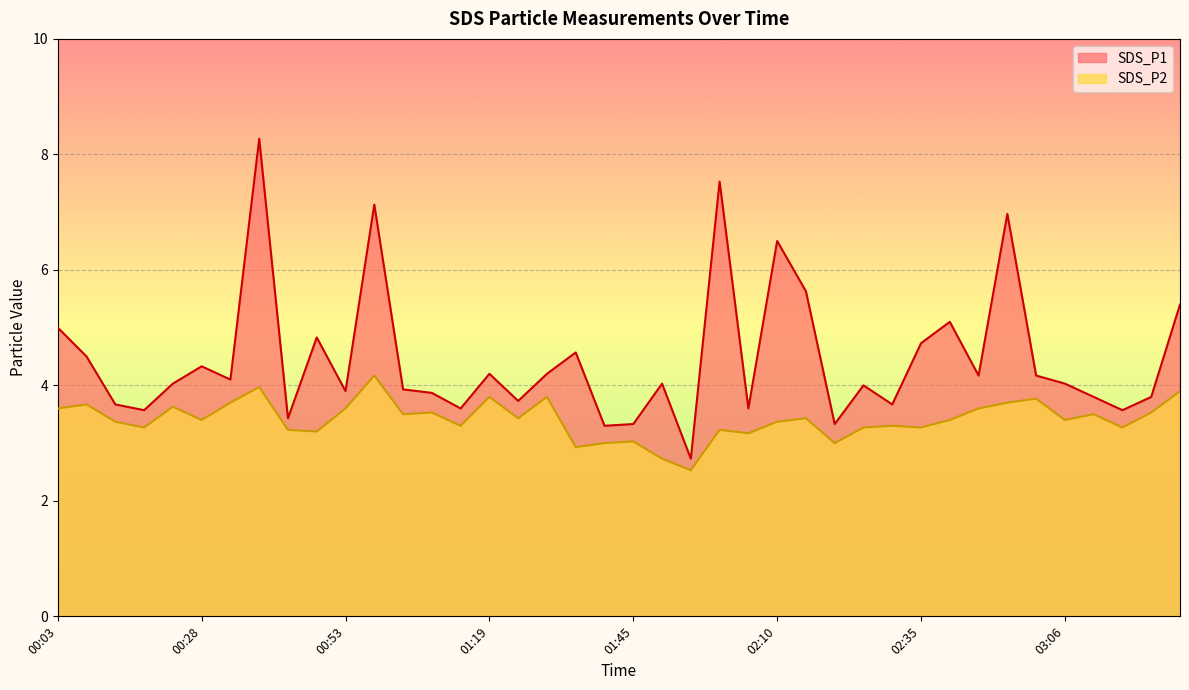

How many data points in SDS_P2 are less than 3?

3